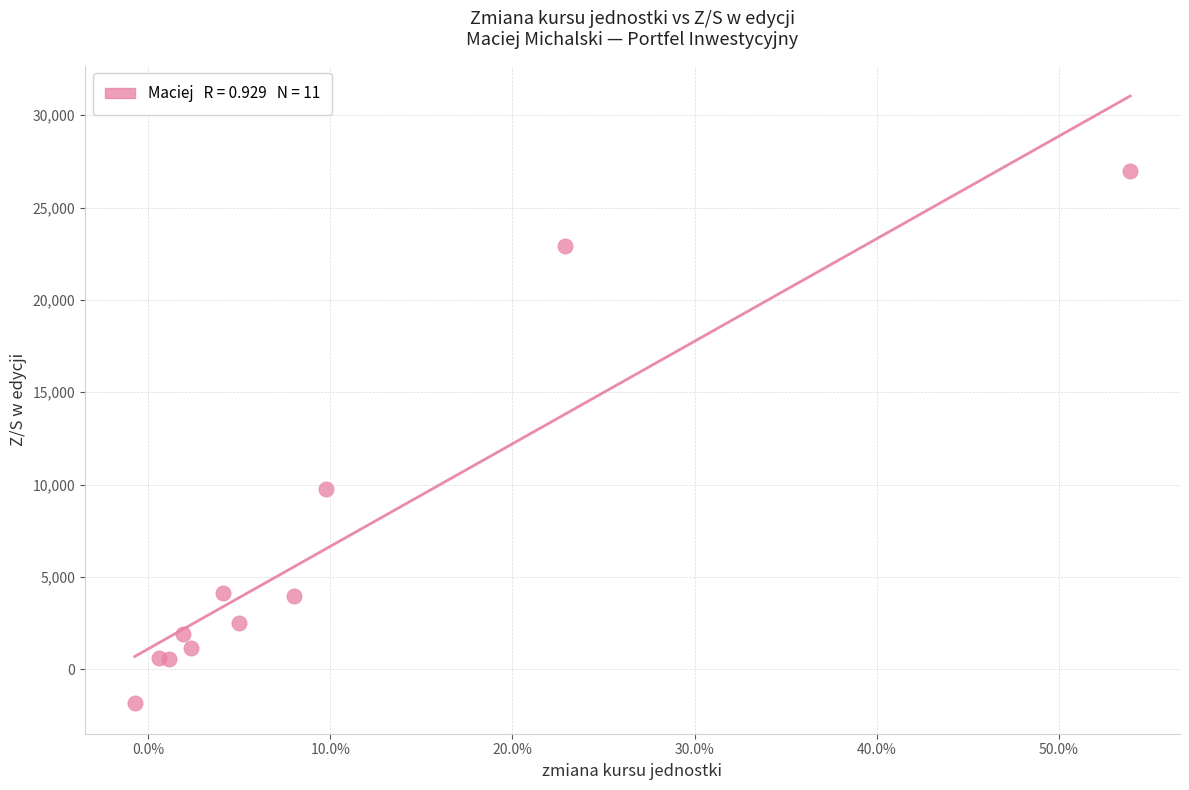

What Y value in the scatter plot is closest to 12560?

9740.9